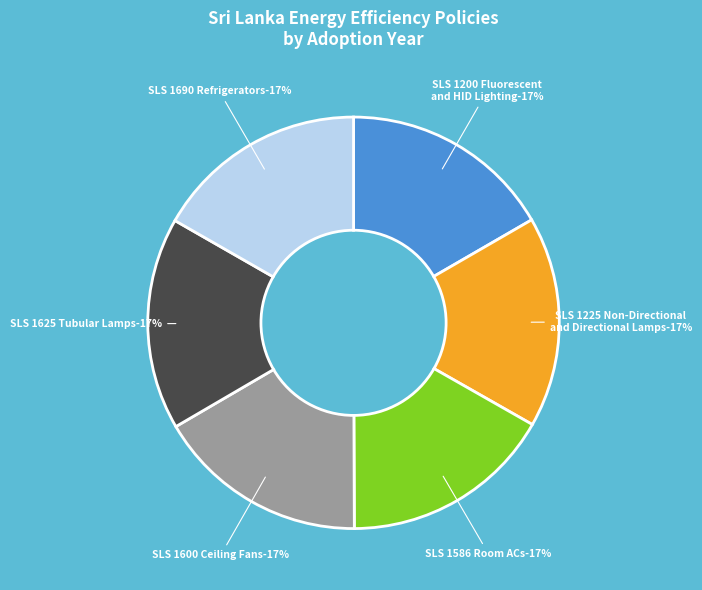

True or false: SLS 1225 Non-Directional
and Directional Lamps accounts for 11% of the total.

False